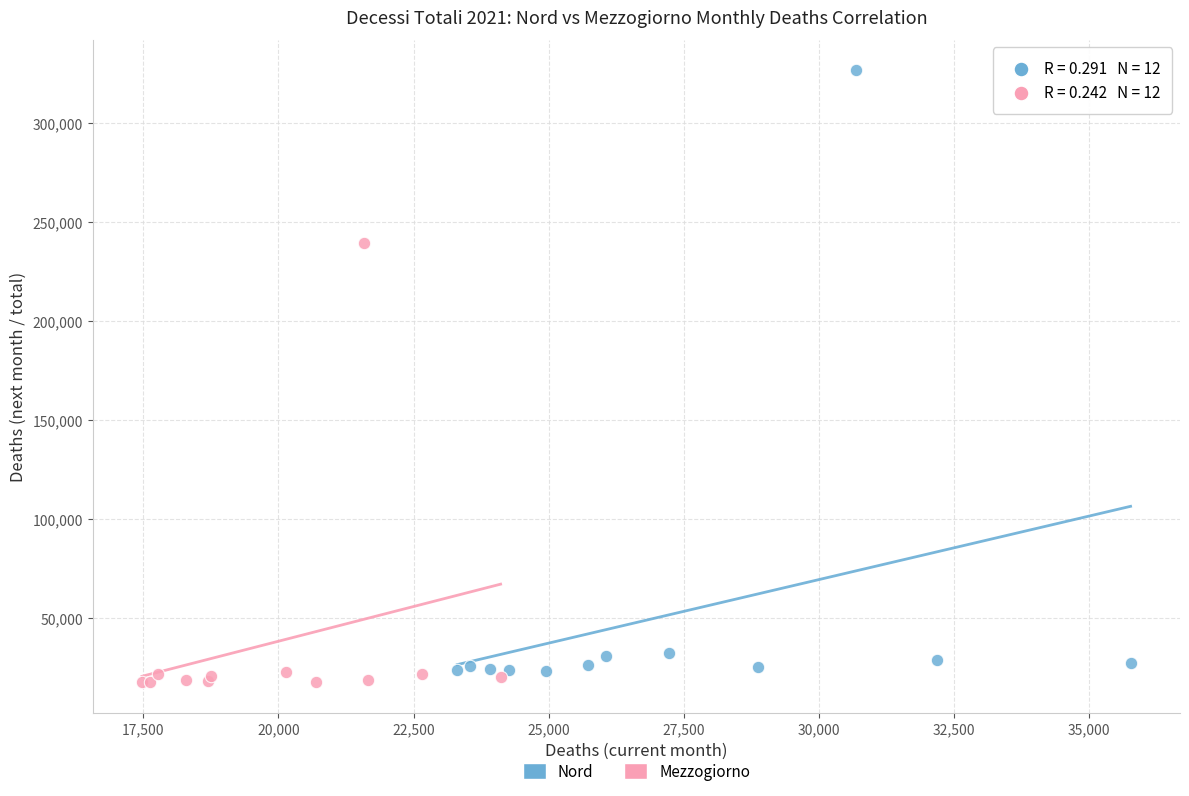

Which series has the widest spread of Y values?

Nord